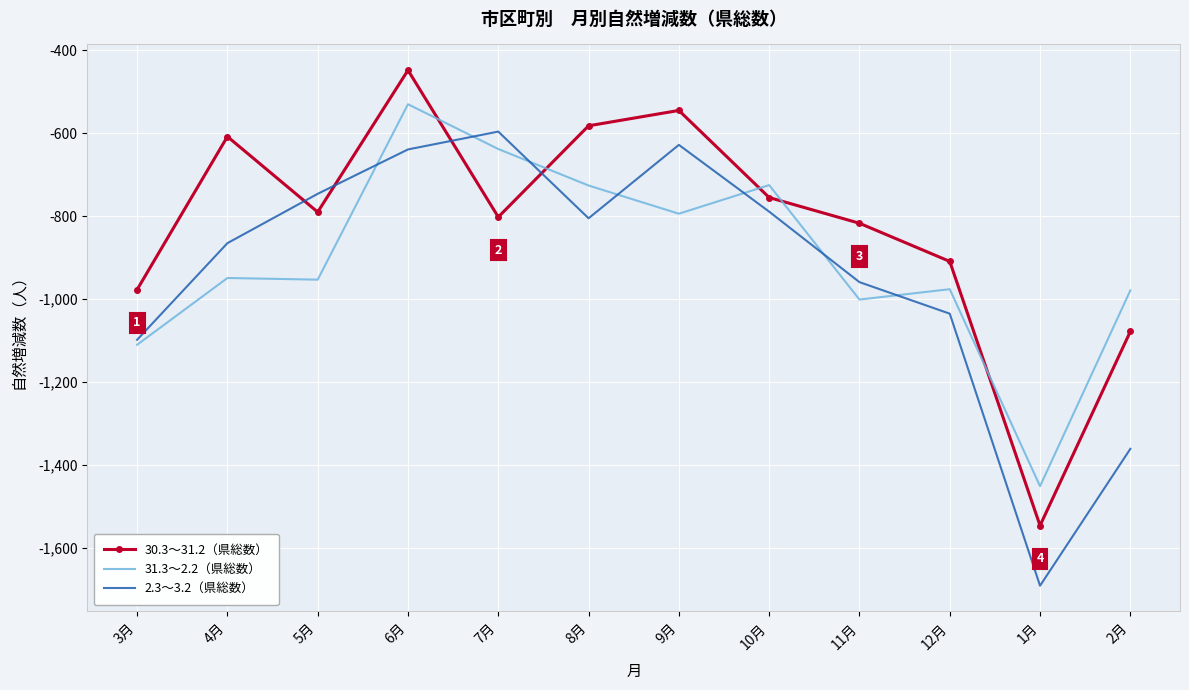

Is it true that 2.3～3.2（県総数） equals -959 at 11月?

True